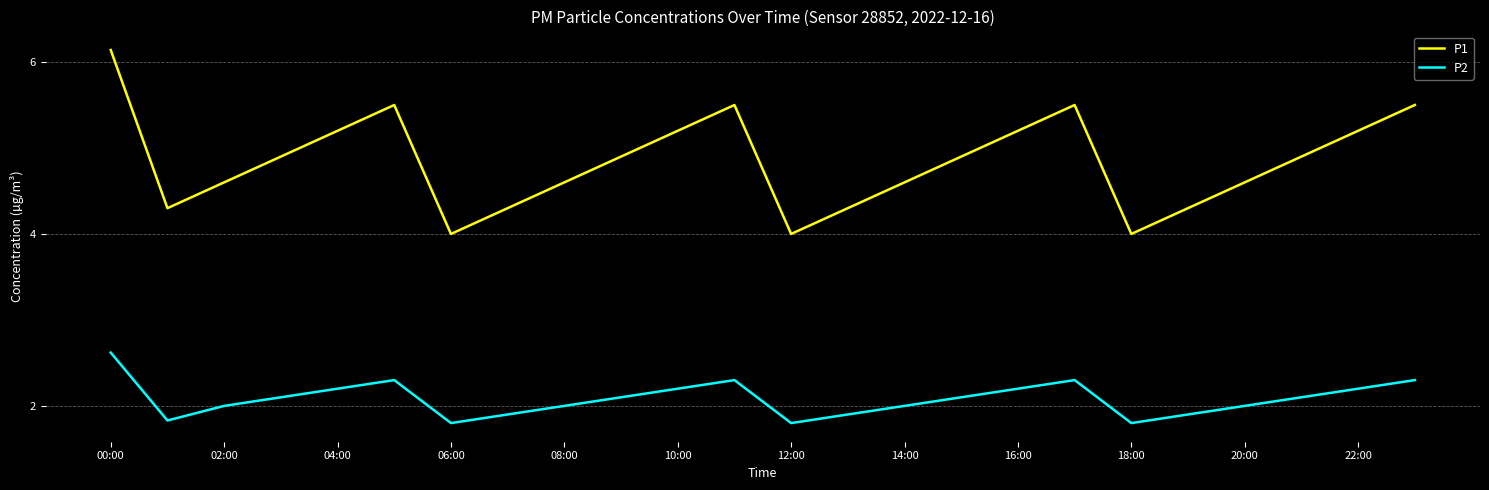

What is the minimum value shown in the chart?

1.8